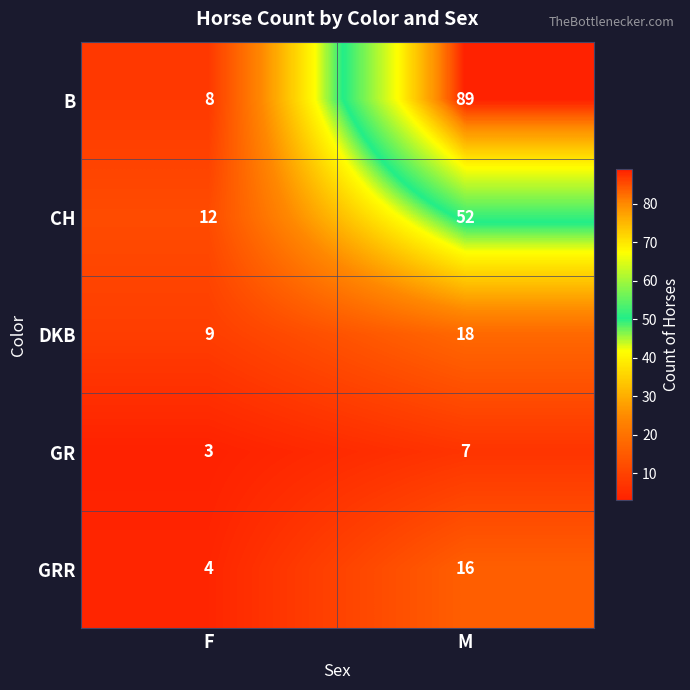

What is the total value across all series at F?

36